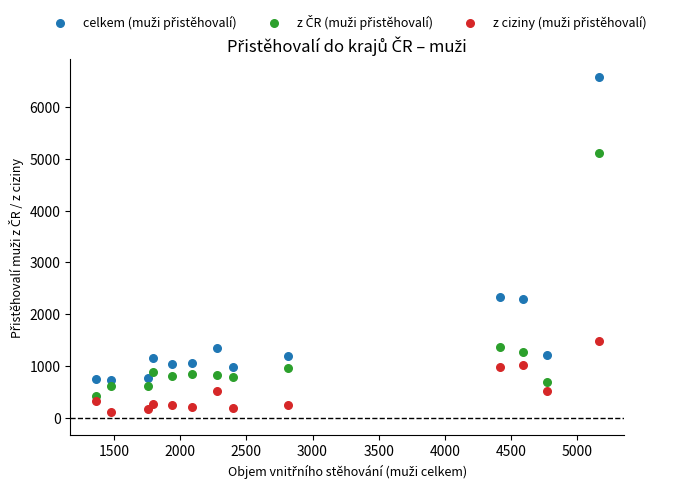

Across all data points, what is the range of Y values (max minus min)?

6478